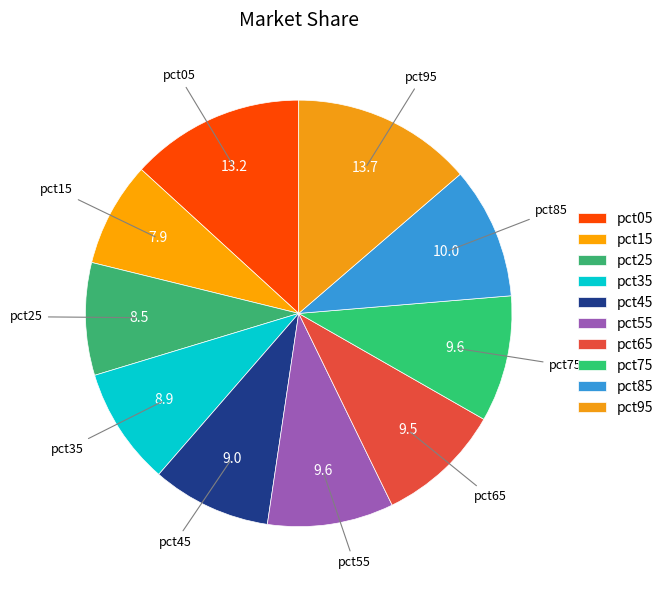

Is the sum of pct95 and pct75 greater than half?

No